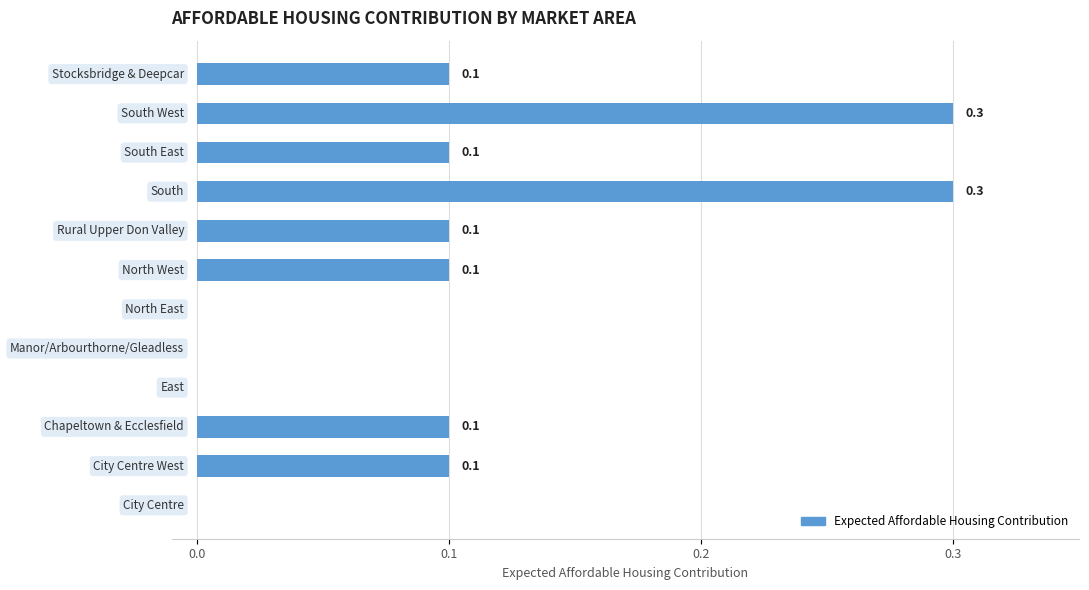

How many values are between 0 and 1?

12